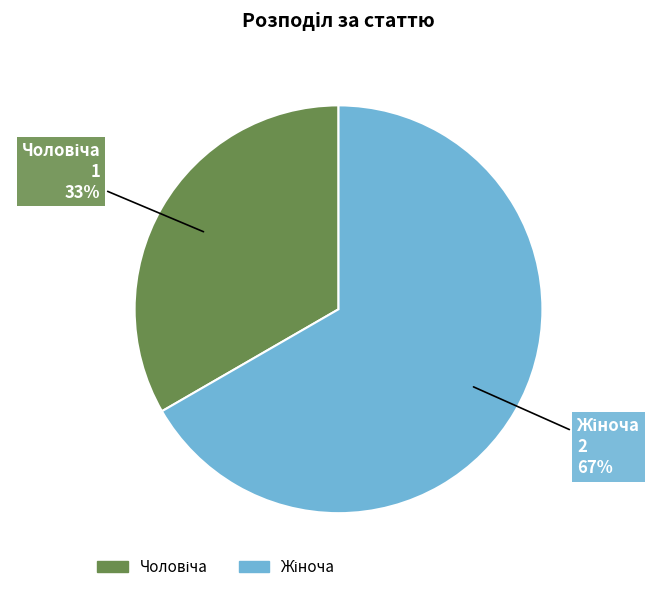

To the nearest percent, what is the average slice percentage?

50%